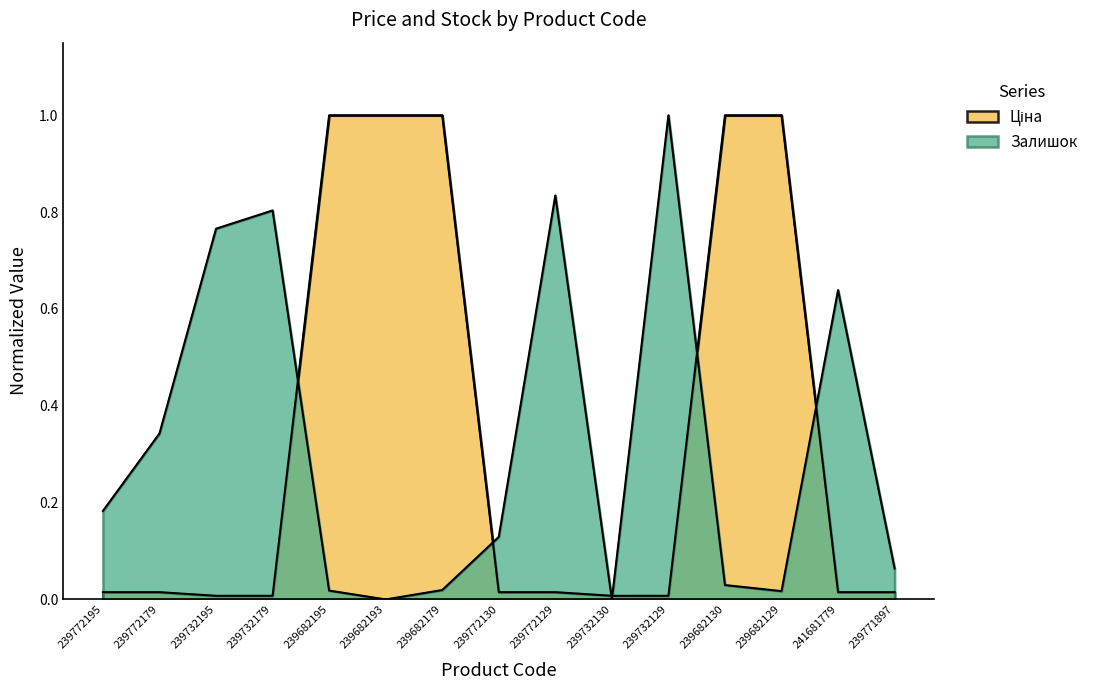

How many values in the Залишок series exceed 0?

13